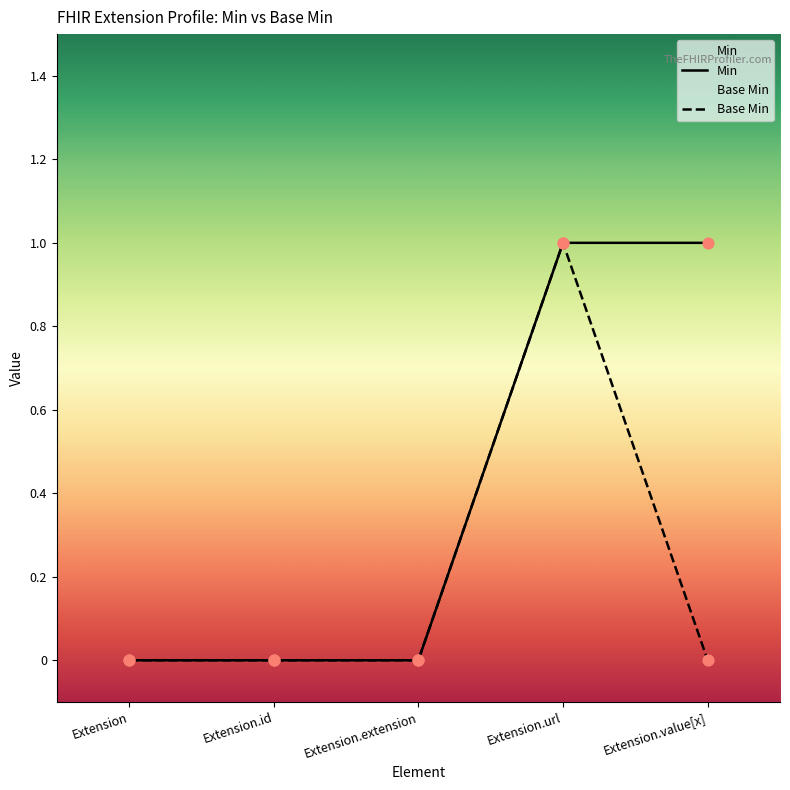

Which series contains the lowest Y value?

Min